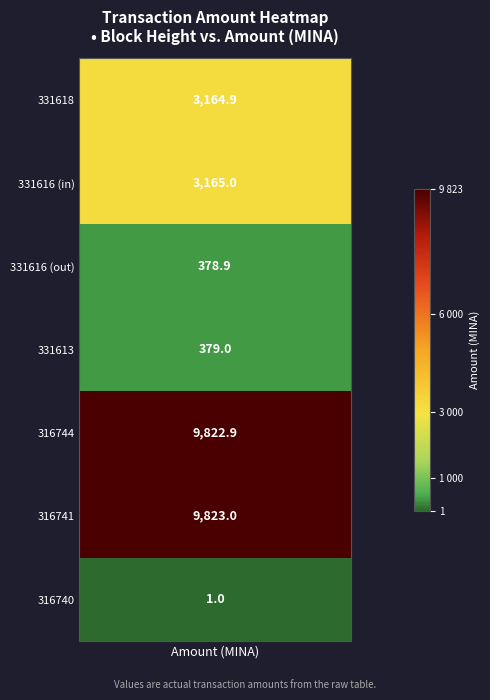

Between 5 and 3, which is larger?

5